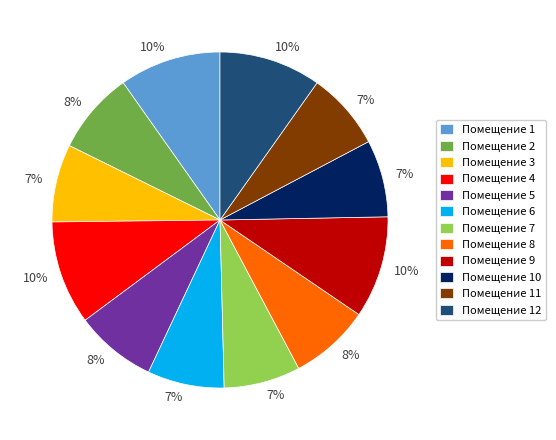

The Помещение 12 slice represents 10% of the pie. True or false?

True